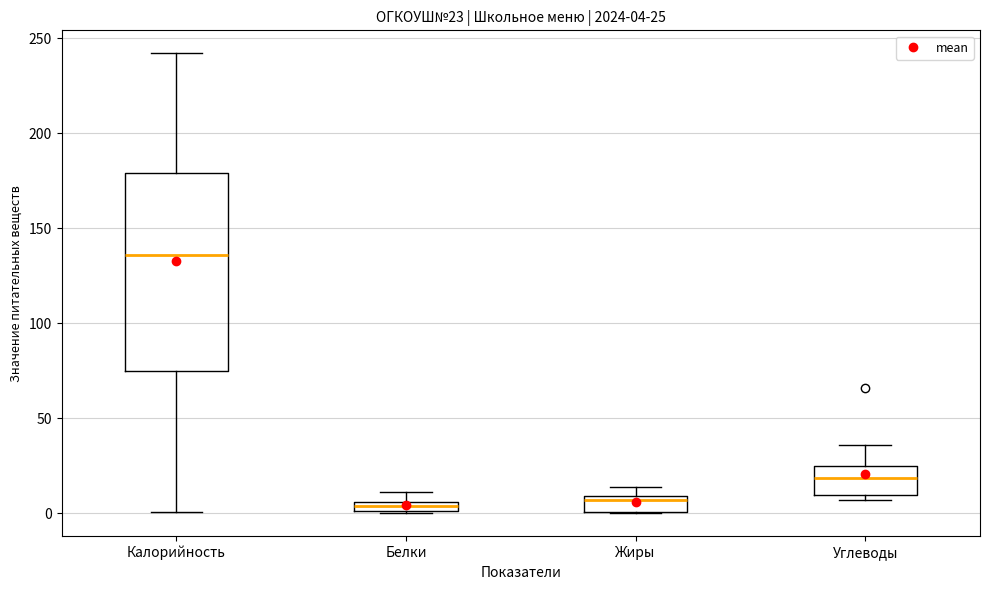

Comparing the boxes themselves (not the whiskers), which one is the tallest?

Калорийность